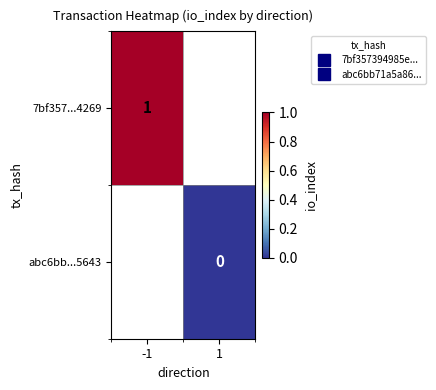

Which label corresponds to the smallest value in the chart?

1